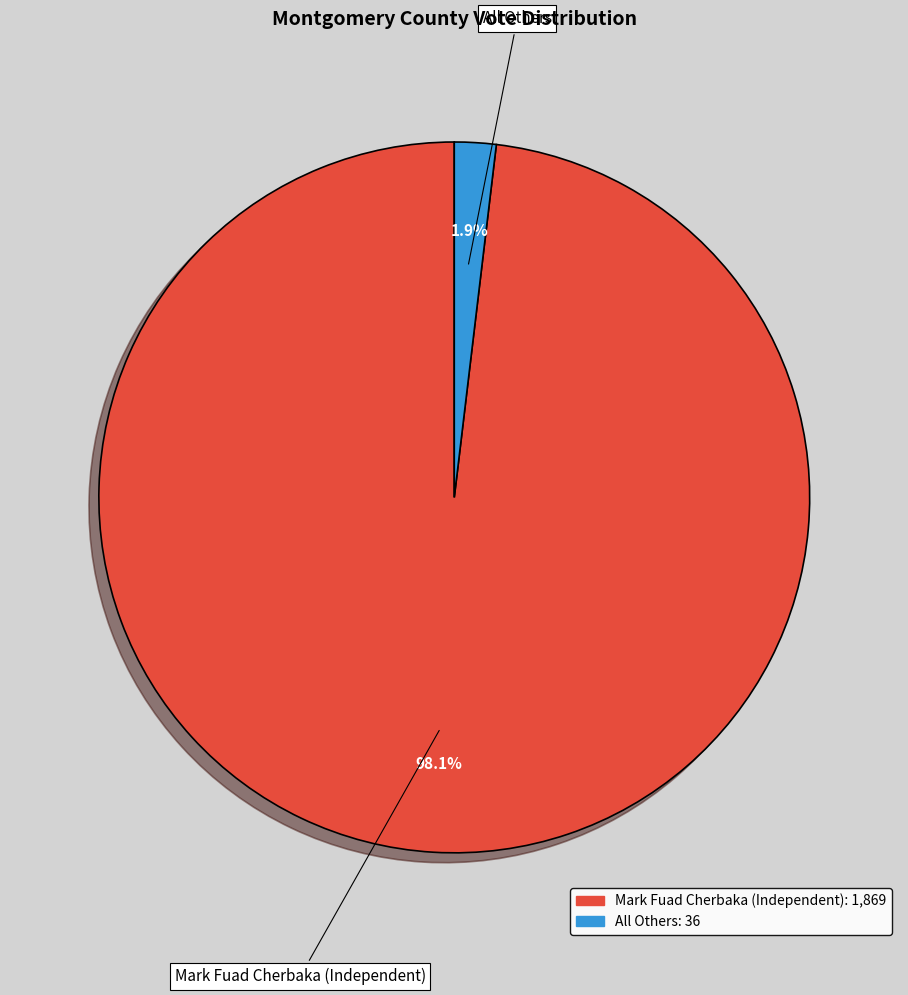

Rank the categories by value from highest to lowest.

Mark Fuad Cherbaka (Independent), All Others